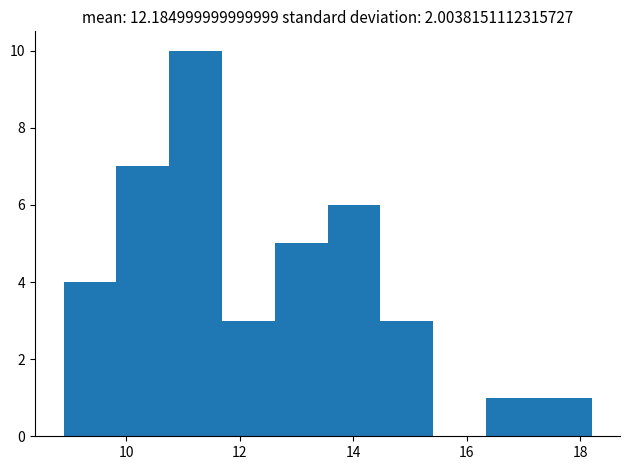

How tall is the bar that spans 9.8 to 10.8 on the x-axis? Neither the bar edges nor the heights are printed on the chart, so give them approximately, as read against the axes.

7